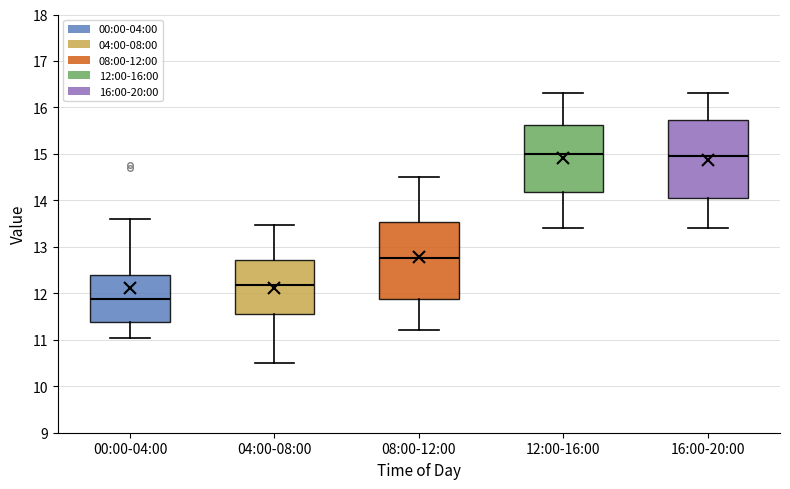

Reading left to right, read every box against the y-axis: the position of its median line, the range the box covers, and the ends of its whiskers. The values are not printed on the chart, so give them approximately, as read against the axis.

00:00-04:00: median 11.9, box 11.4 to 12.4, whiskers 11.0 to 13.6
04:00-08:00: median 12.2, box 11.6 to 12.7, whiskers 10.5 to 13.5
08:00-12:00: median 12.8, box 11.9 to 13.5, whiskers 11.2 to 14.5
12:00-16:00: median 15.0, box 14.2 to 15.6, whiskers 13.4 to 16.3
16:00-20:00: median 15.0, box 14.1 to 15.7, whiskers 13.4 to 16.3